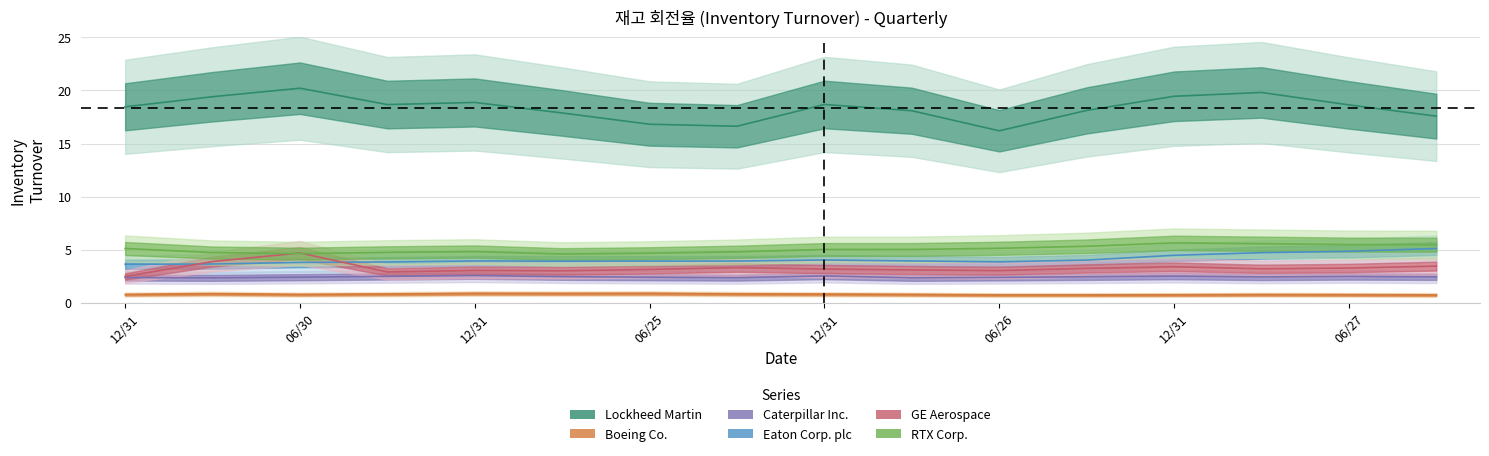

Reading right to left, list all the values displayed in this chart.

Lockheed Martin: 17.6	18.6	19.8	19.4	18.1	16.2	18.1	18.7	16.6	16.8	17.9	18.9	18.7	20.2	19.4	18.5
Boeing Co.: 0.7	0.8	0.8	0.8	0.7	0.7	0.8	0.8	0.8	0.9	0.9	0.9	0.8	0.8	0.8	0.8
Caterpillar Inc.: 2.5	2.5	2.4	2.5	2.5	2.4	2.4	2.5	2.4	2.4	2.5	2.6	2.5	2.4	2.4	2.4
Eaton Corp. plc: 5.1	4.9	4.7	4.5	4.0	3.9	4.0	4.0	3.9	3.9	3.9	4.0	3.9	3.8	3.7	3.6
GE Aerospace: 3.5	3.3	3.2	3.4	3.2	3.0	3.1	3.2	3.3	3.1	3.0	3.0	2.9	4.7	3.9	2.5
RTX Corp.: 5.5	5.5	5.6	5.7	5.3	5.1	5.0	5.0	4.8	4.7	4.6	4.8	4.8	4.6	4.7	5.1